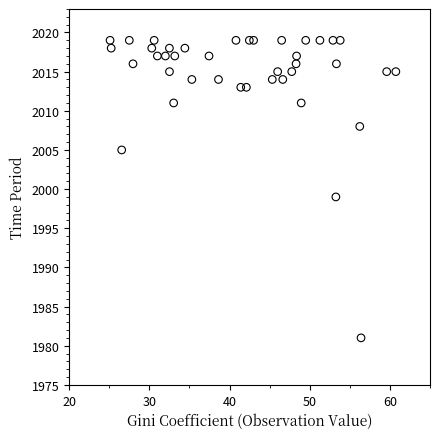

What is the range of Y values (max minus min)?

38